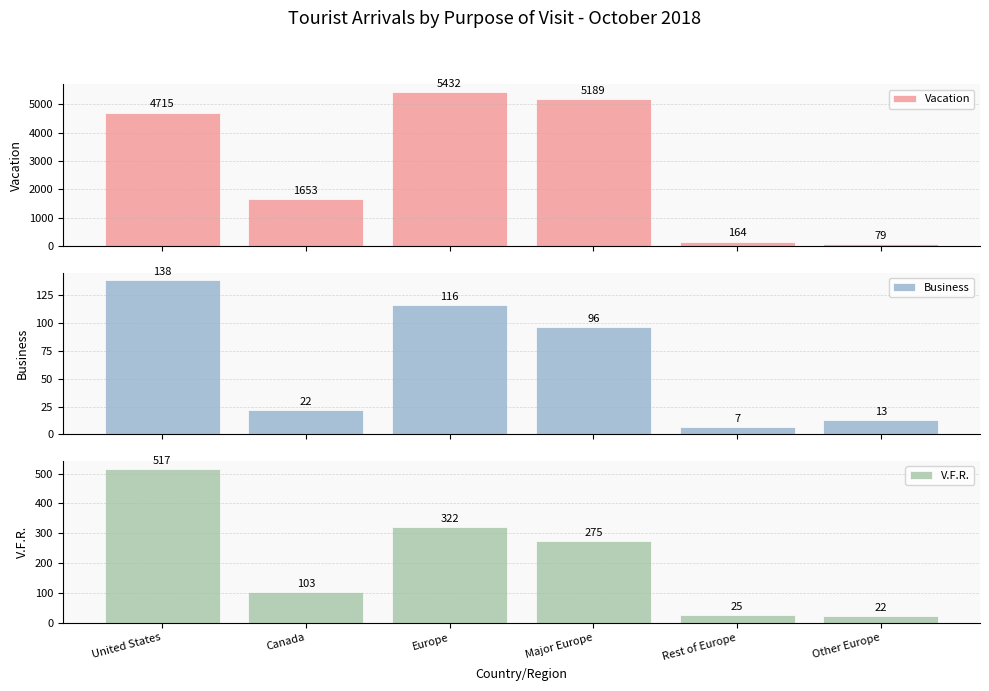

Which has a higher value, Rest of Europe or Major Europe?

Major Europe